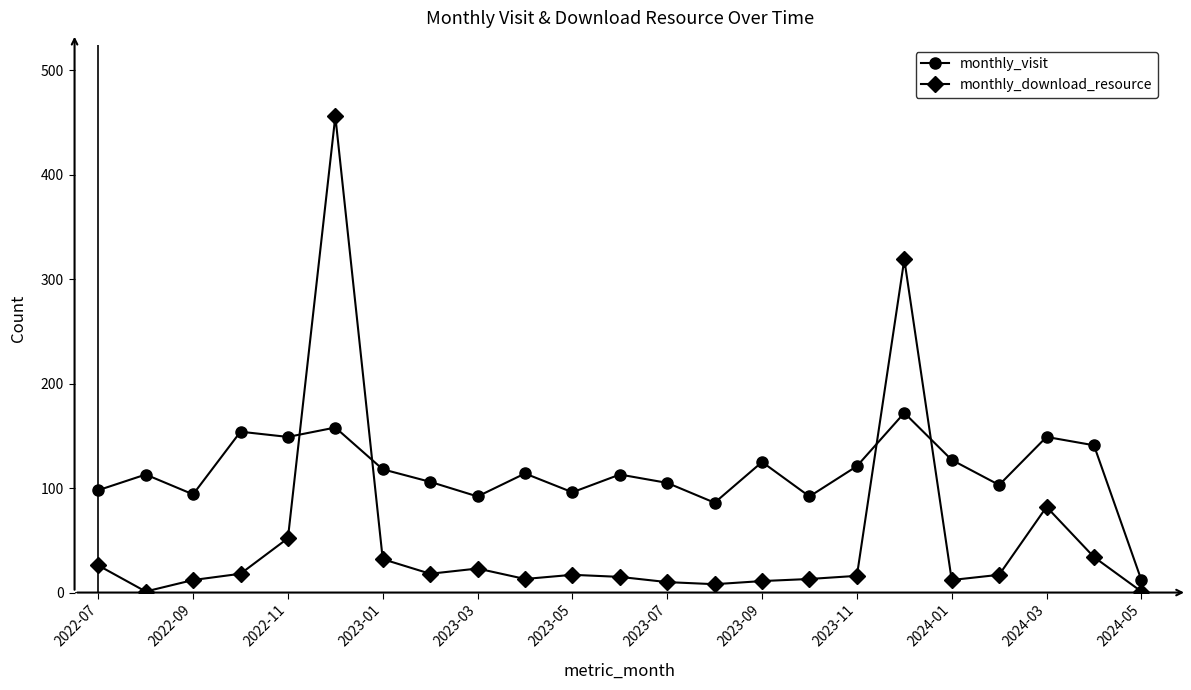

What is the average value of the monthly_visit series?

115